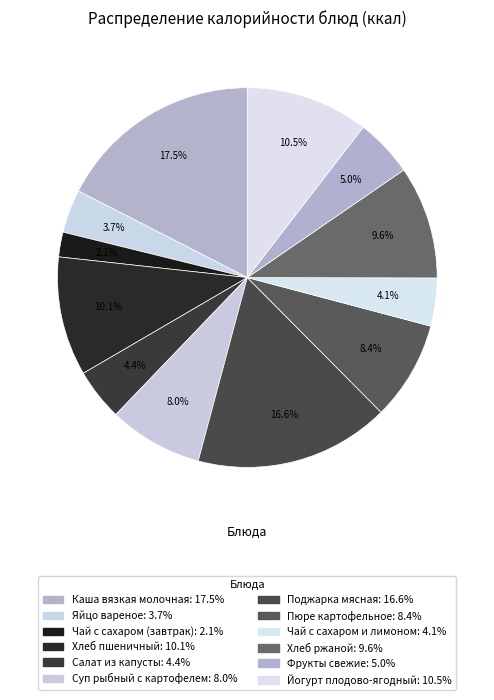

Count the number of slices in the pie.

12